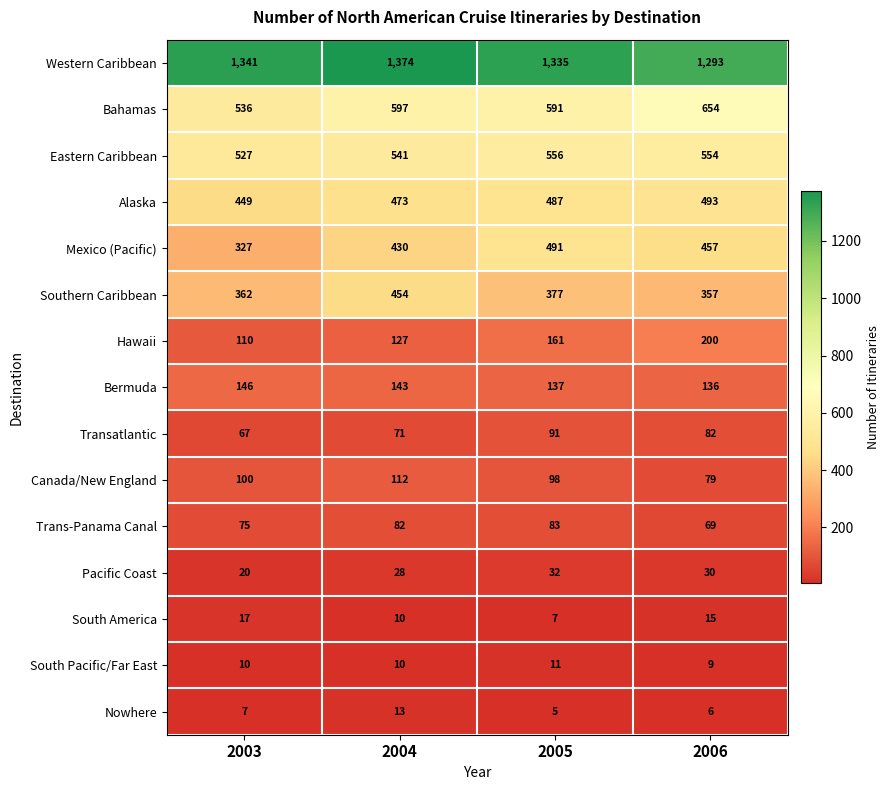

The value of Pacific Coast at 2006 is 12. True or false?

False